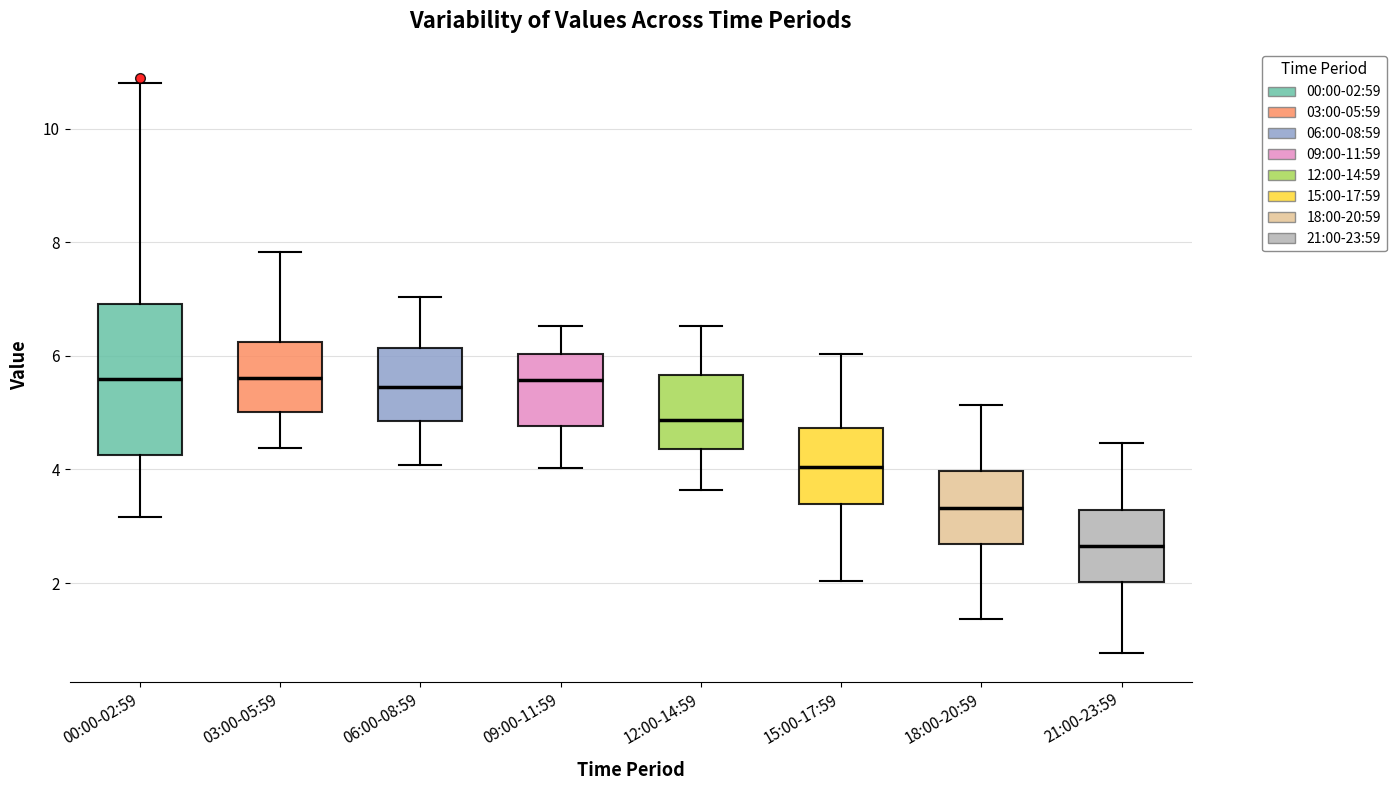

Reading left to right, read every box against the y-axis: the position of its median line, the range the box covers, and the ends of its whiskers. The values are not printed on the chart, so give them approximately, as read against the axis.

00:00-02:59: median 5.6, box 4.2 to 7.0, whiskers 3.2 to 10.8
03:00-05:59: median 5.6, box 5.0 to 6.2, whiskers 4.4 to 7.8
06:00-08:59: median 5.4, box 4.8 to 6.2, whiskers 4.0 to 7.0
09:00-11:59: median 5.6, box 4.8 to 6.0, whiskers 4.0 to 6.6
12:00-14:59: median 4.8, box 4.4 to 5.6, whiskers 3.6 to 6.6
15:00-17:59: median 4.0, box 3.4 to 4.8, whiskers 2.0 to 6.0
18:00-20:59: median 3.4, box 2.6 to 4.0, whiskers 1.4 to 5.2
21:00-23:59: median 2.6, box 2.0 to 3.2, whiskers 0.8 to 4.4